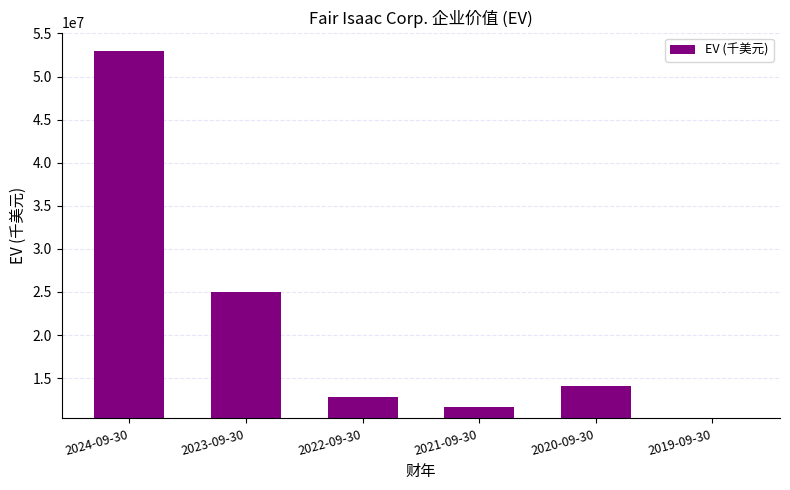

List the labels in order of value, smallest first.

2019-09-30, 2021-09-30, 2022-09-30, 2020-09-30, 2023-09-30, 2024-09-30